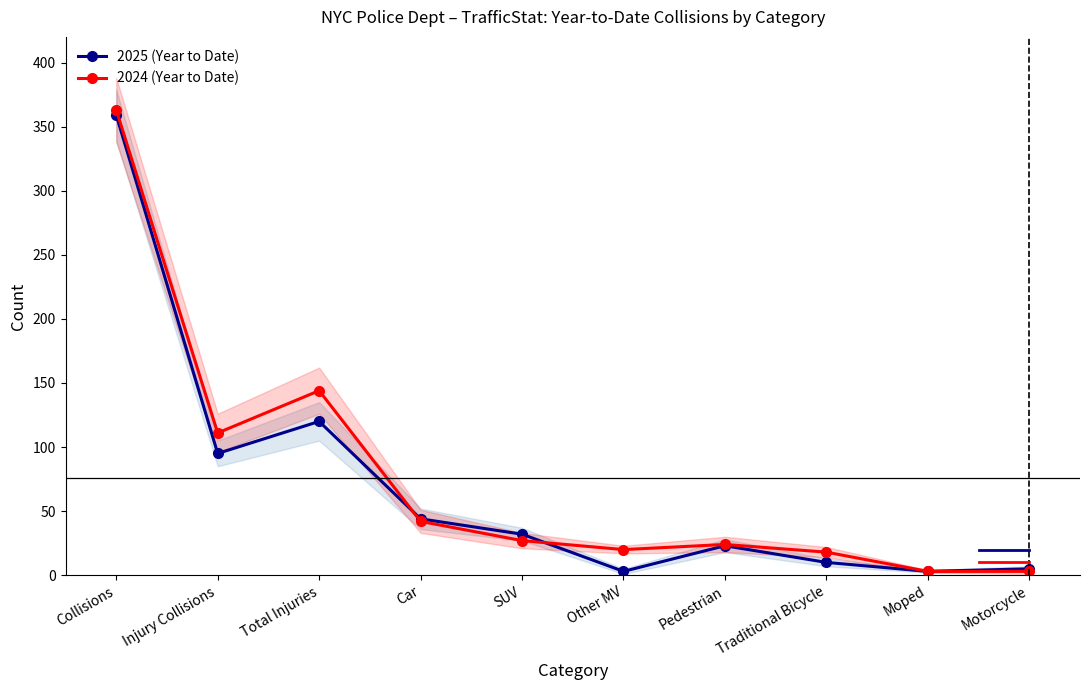

True or false: 2025 (Year to Date) has more than 0 points higher than both neighbors.

True